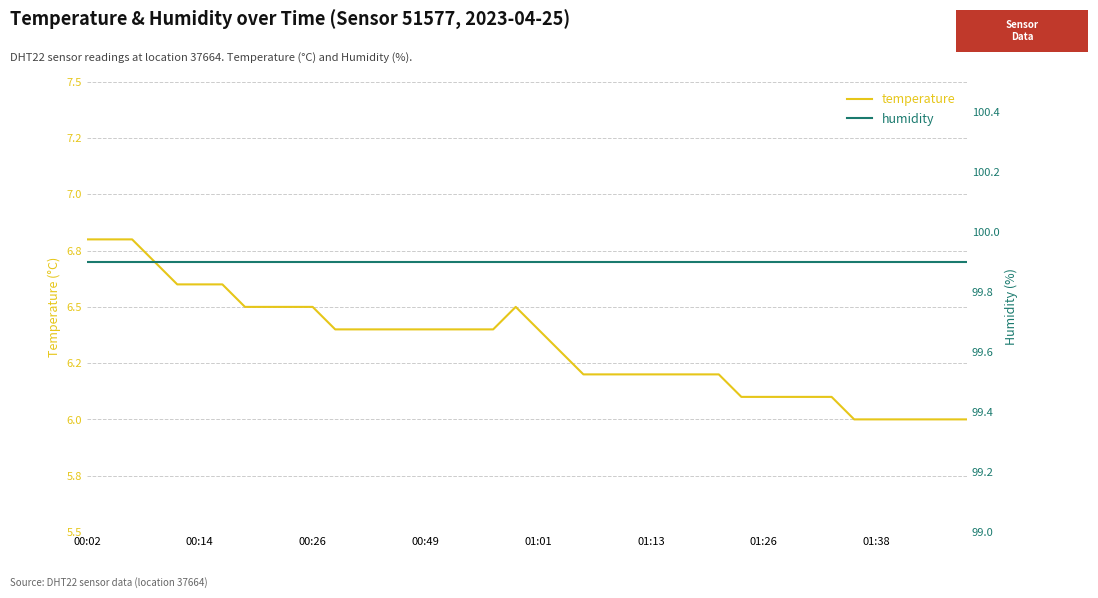

What position from the left is 00:02?

1